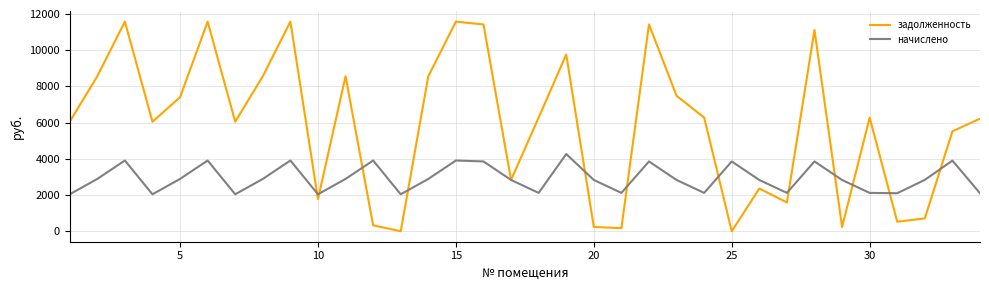

Rank the series by their average value, from lowest to highest.

начислено, задолженность